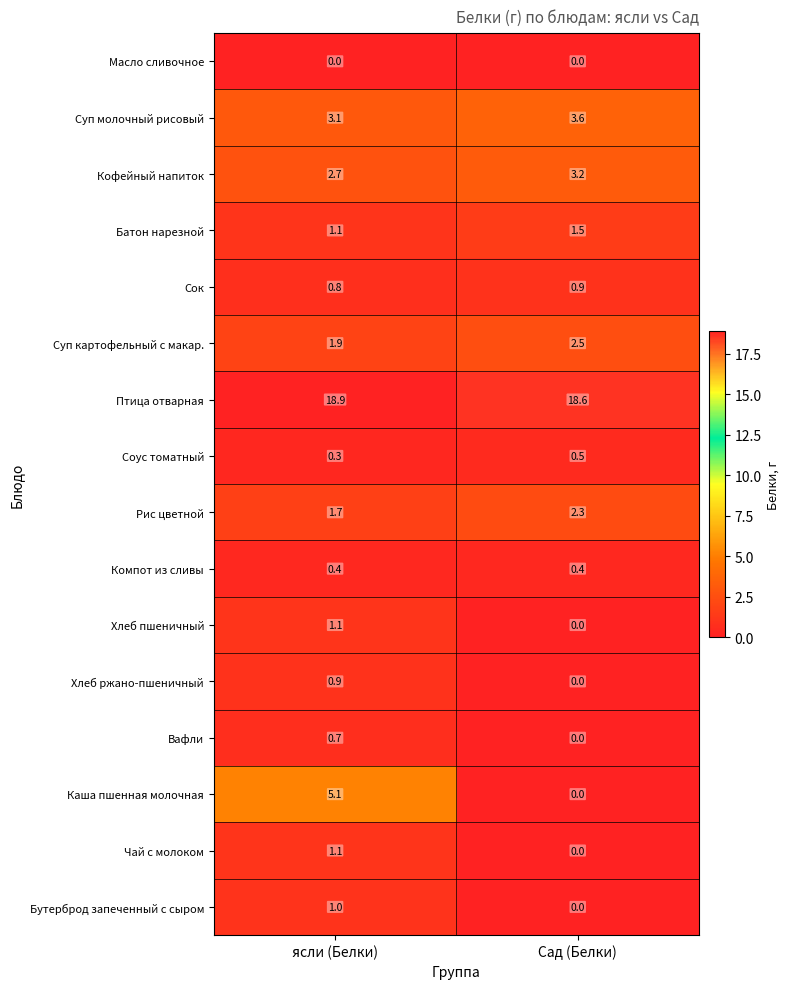

What is the sum of all Рис цветной values?

4.0